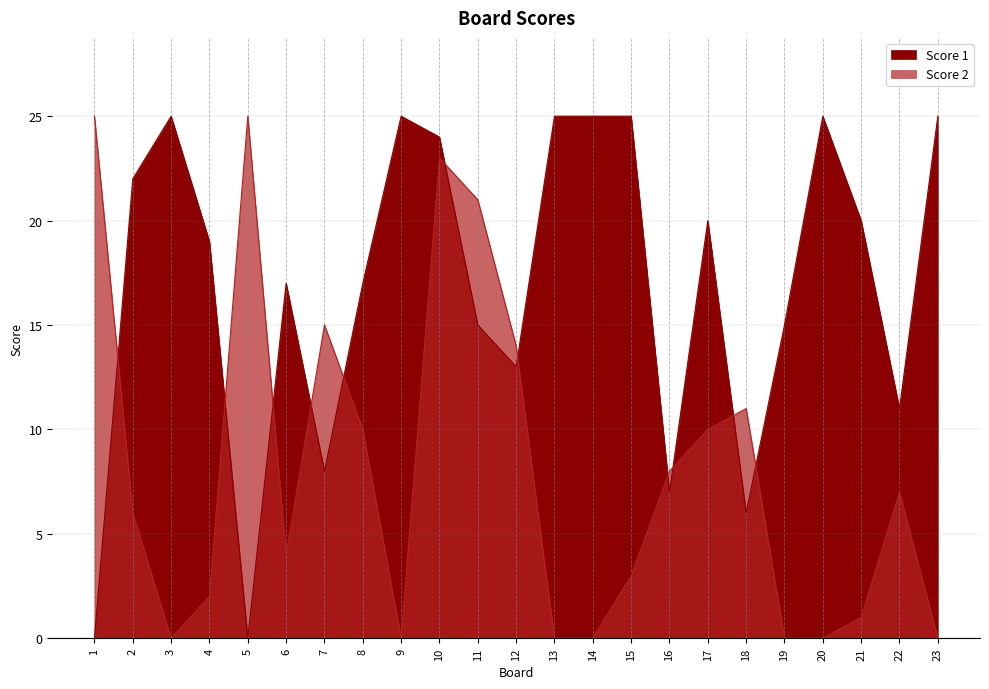

Rank the series by their maximum value, from lowest to highest.

Score 1, Score 2